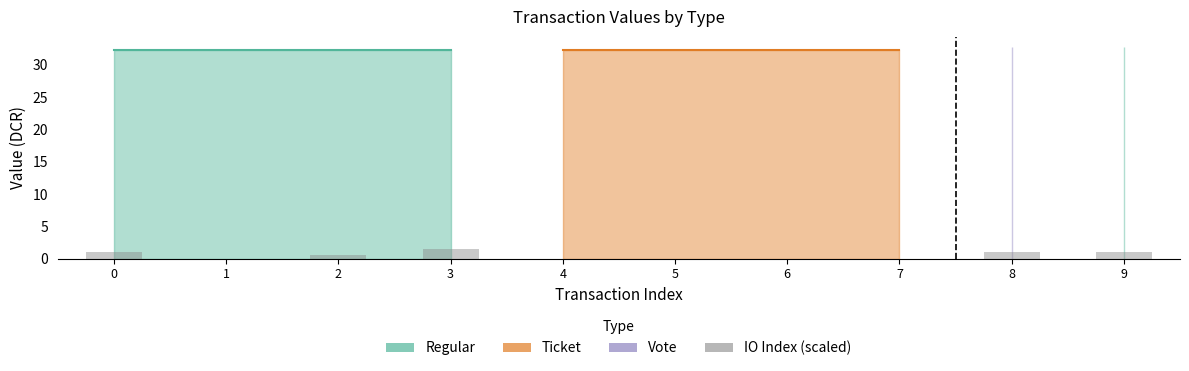

How many data points does each series have?

10